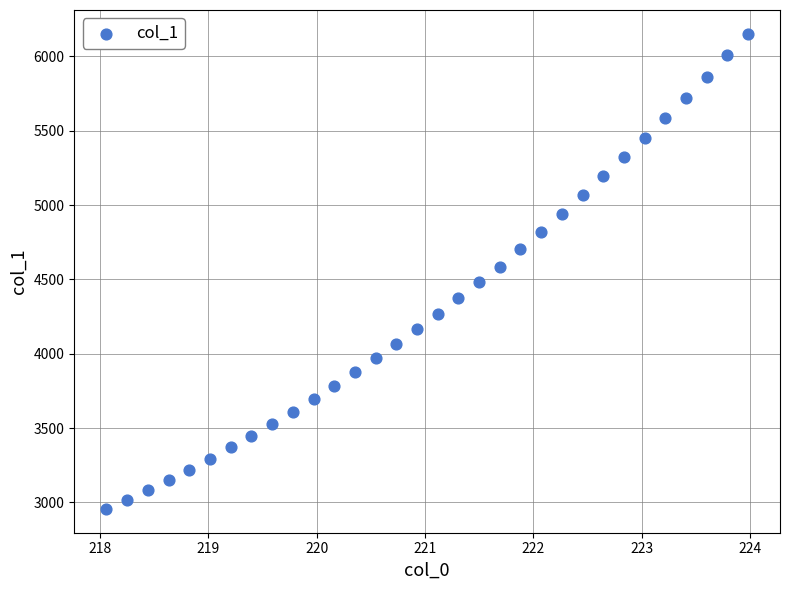

What is the range of Y values (max minus min)?

3196.7